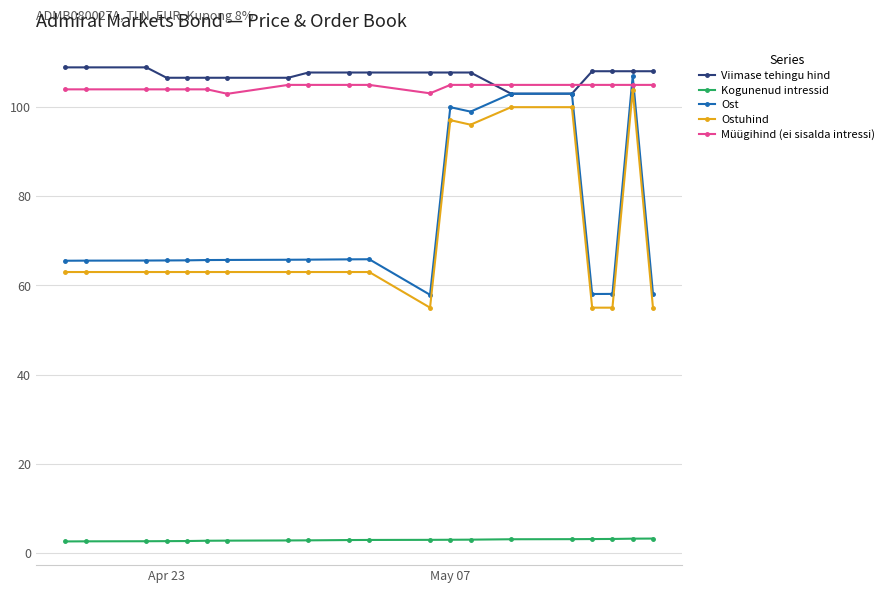

What are all the series names shown in the legend?

Viimase tehingu hind, Kogunenud intressid, Ost, Ostuhind, Müügihind (ei sisalda intressi)